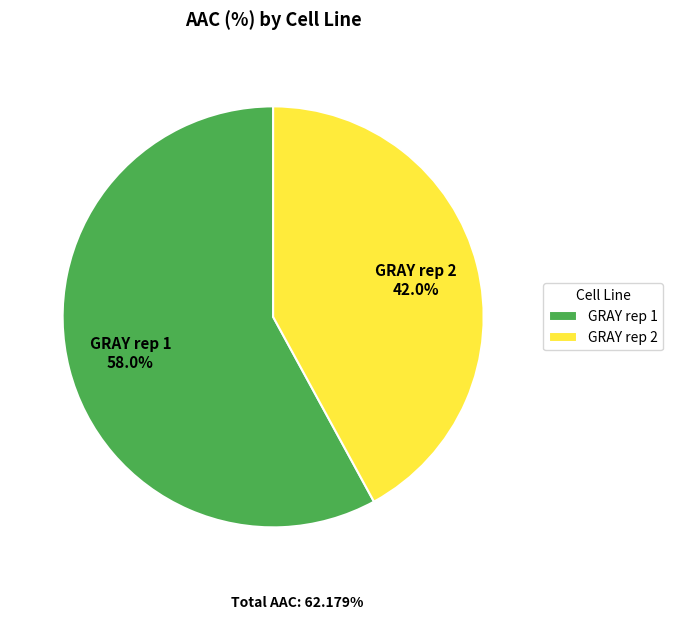

To the nearest percent, what is the average slice percentage?

50%